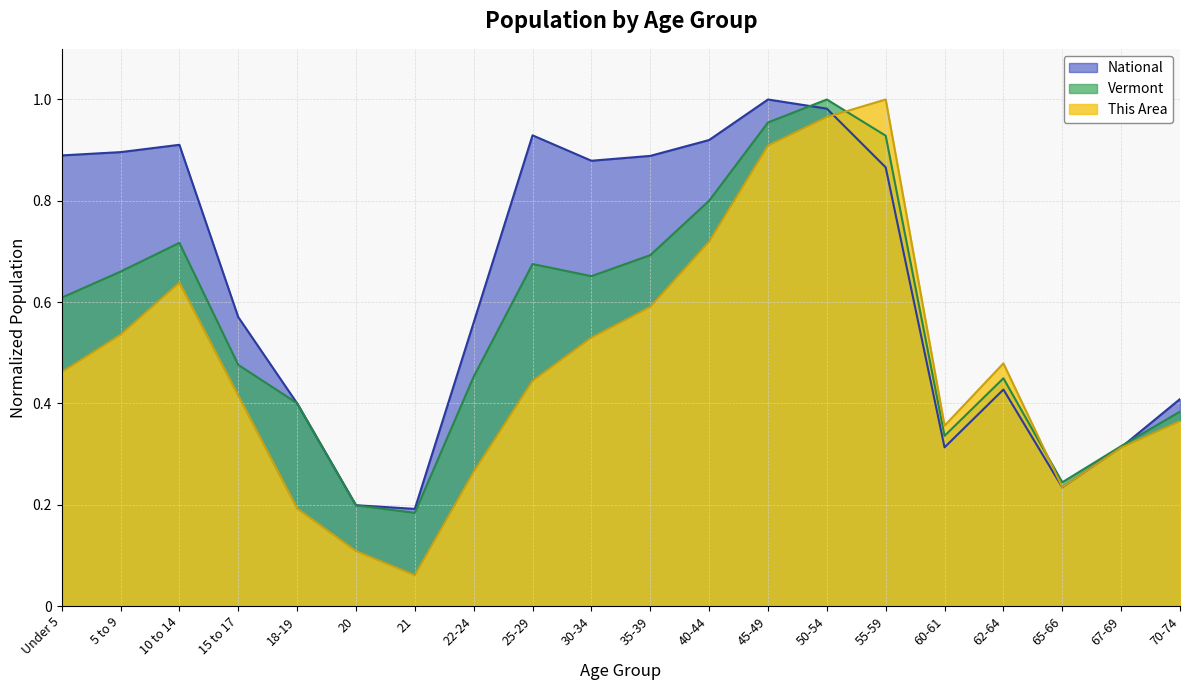

How many interior local peaks does the This Area series have?

3